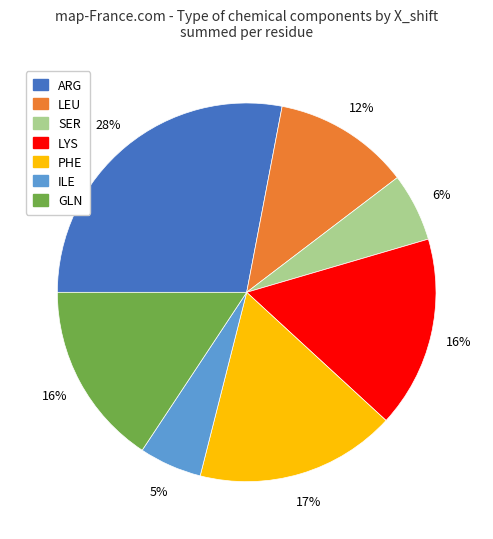

Does LEU represent more than half of the total?

No